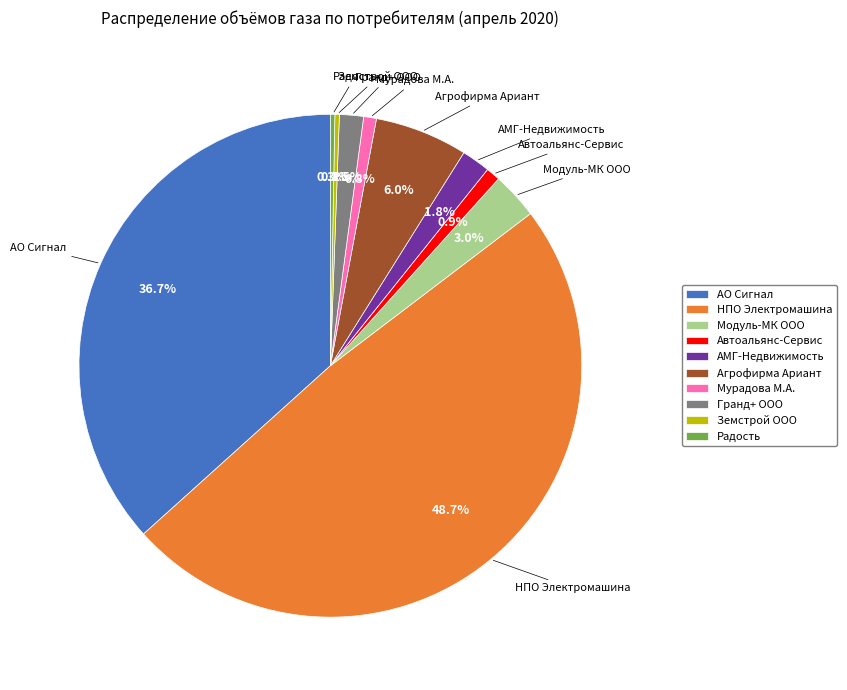

How many segments does this pie chart have?

10